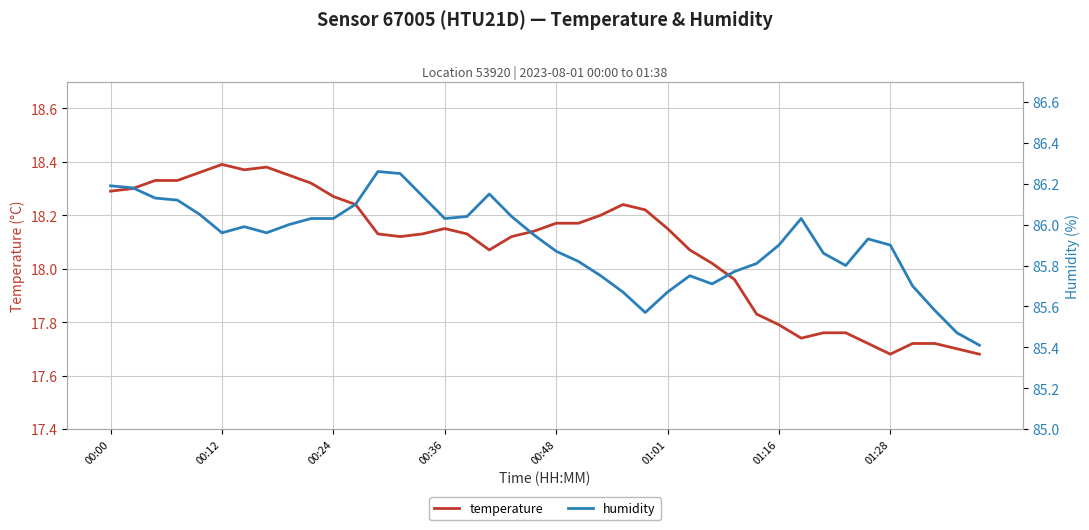

Where does the temperature series first go above 18?

00:00